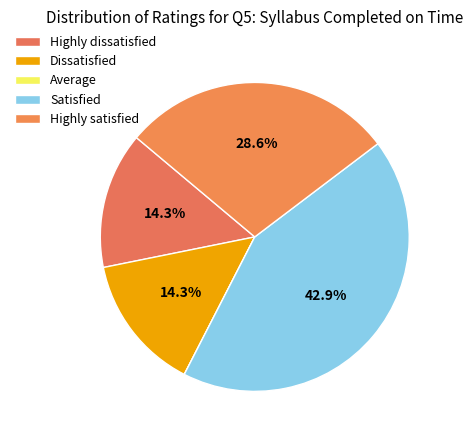

What percentage is the Highly dissatisfied slice, to the nearest percent?

14%